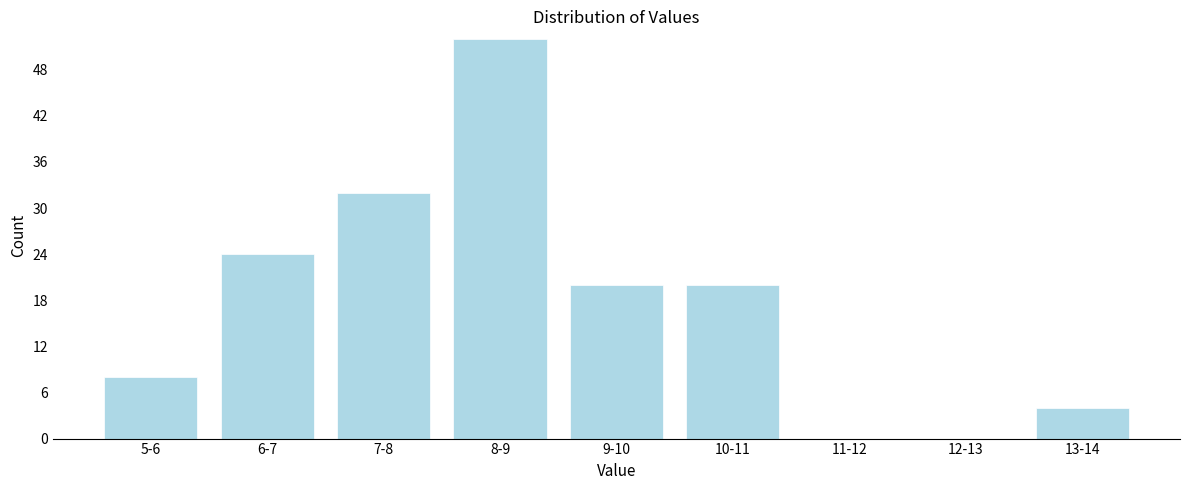

Reading left to right, transcribe all the data shown in this chart.

5-6=8	6-7=24	7-8=32	8-9=52	9-10=20	10-11=20	11-12=0	12-13=0	13-14=4